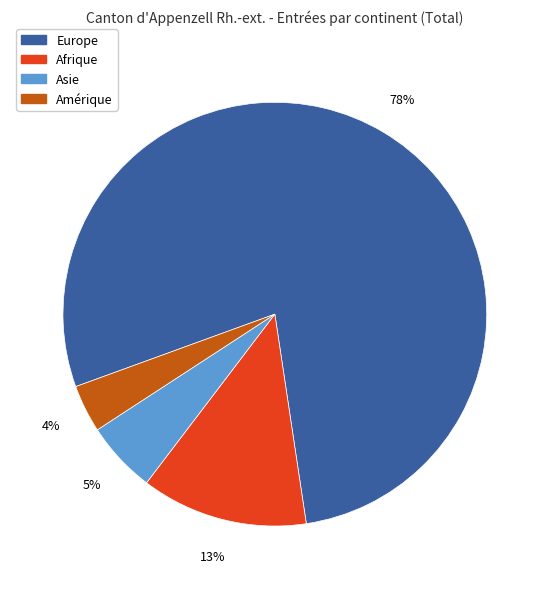

Between Asie and Europe, which is larger?

Europe